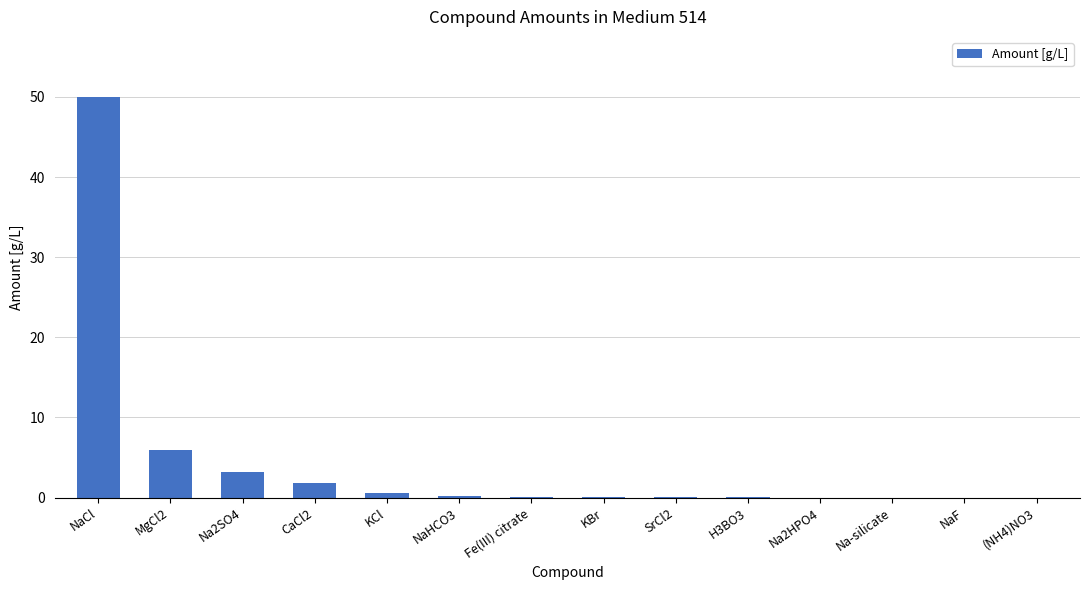

How many data points does each series have?

14